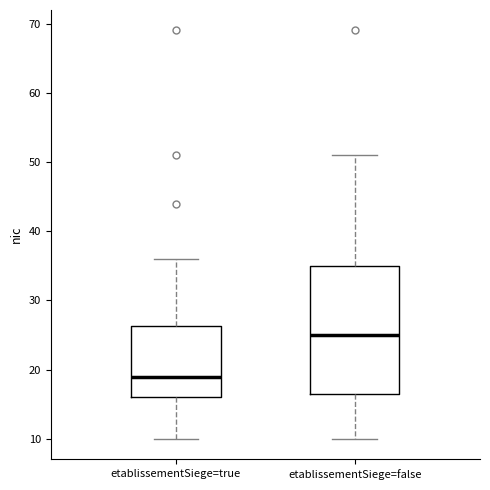

Which box's median line is the highest?

etablissementSiege=false